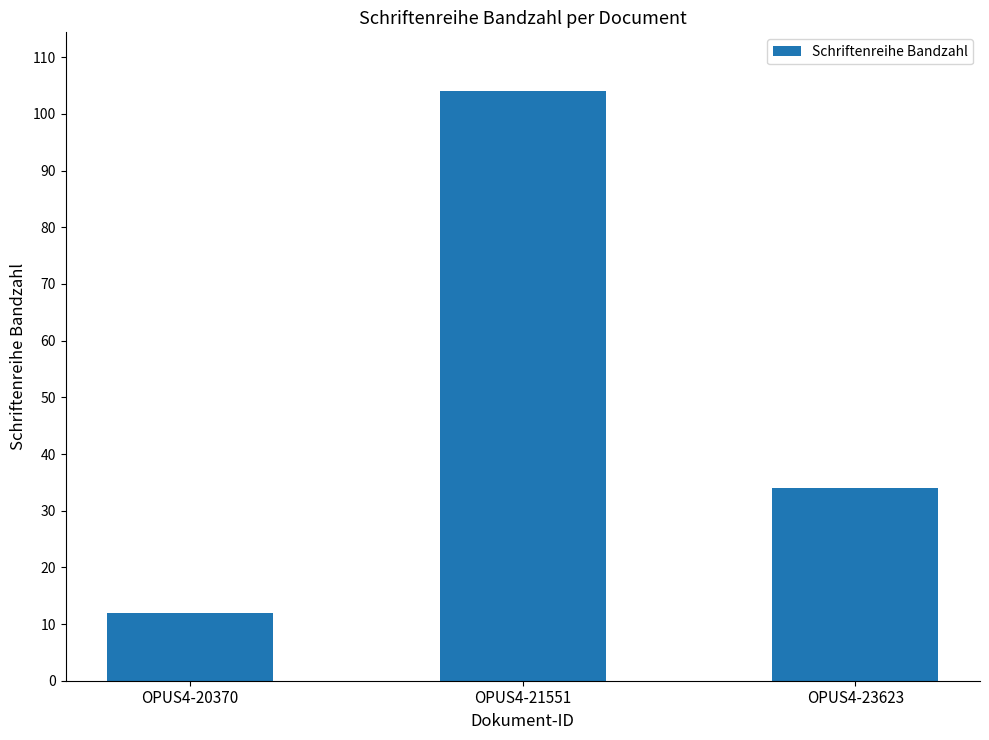

What is the change in value from OPUS4-20370 to OPUS4-21551?

+92